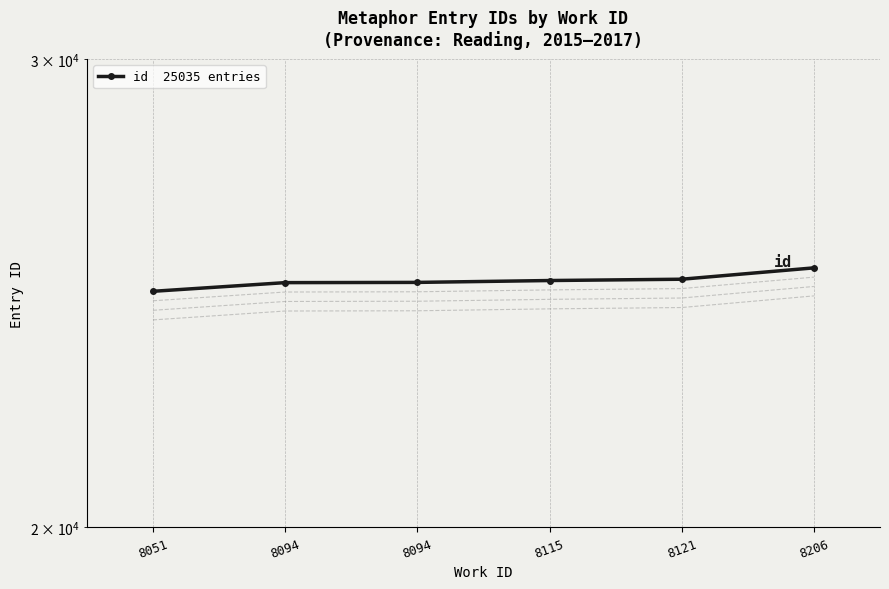

Which category has the highest value across all series?

8206